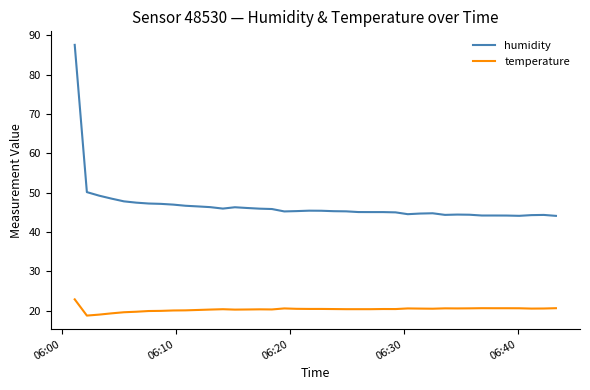

True or false: temperature and humidity intersect in this chart.

False